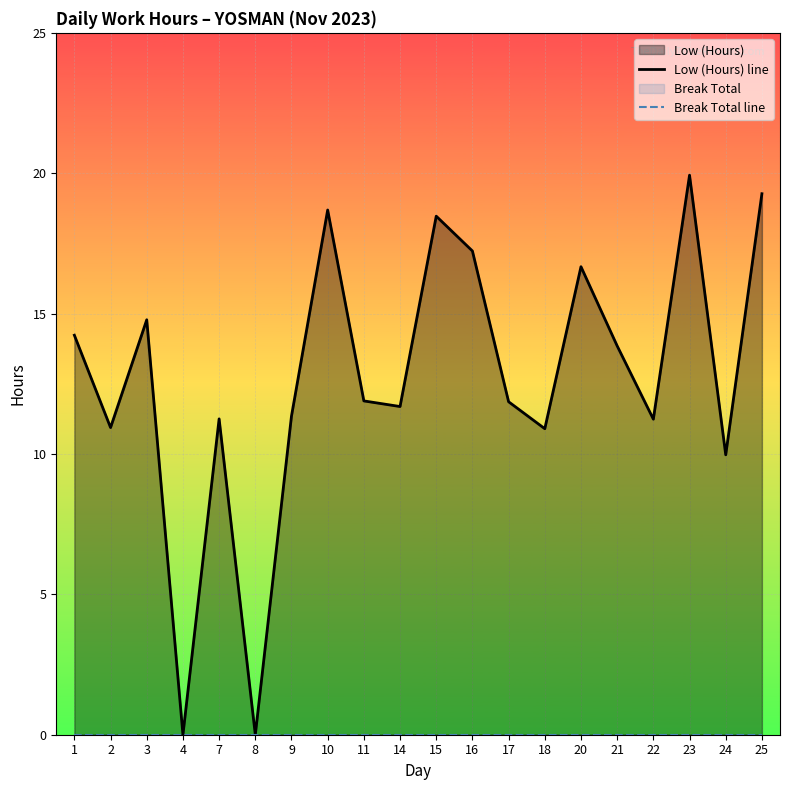

At which label does Low (Hours) line first exceed 11?

1